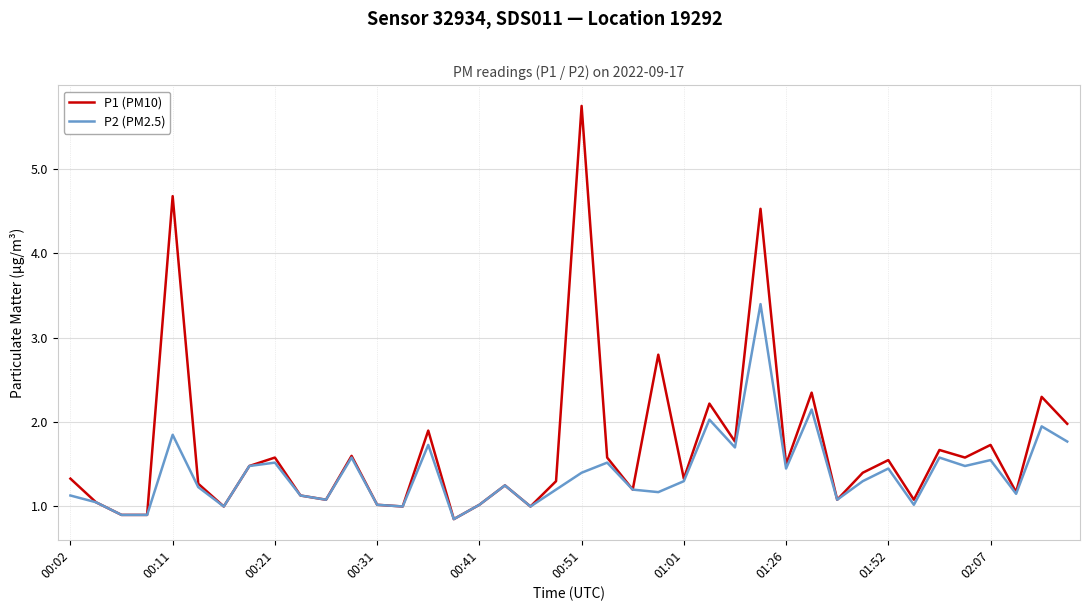

Rank the series by their average value, from highest to lowest.

P1 (PM10), P2 (PM2.5)